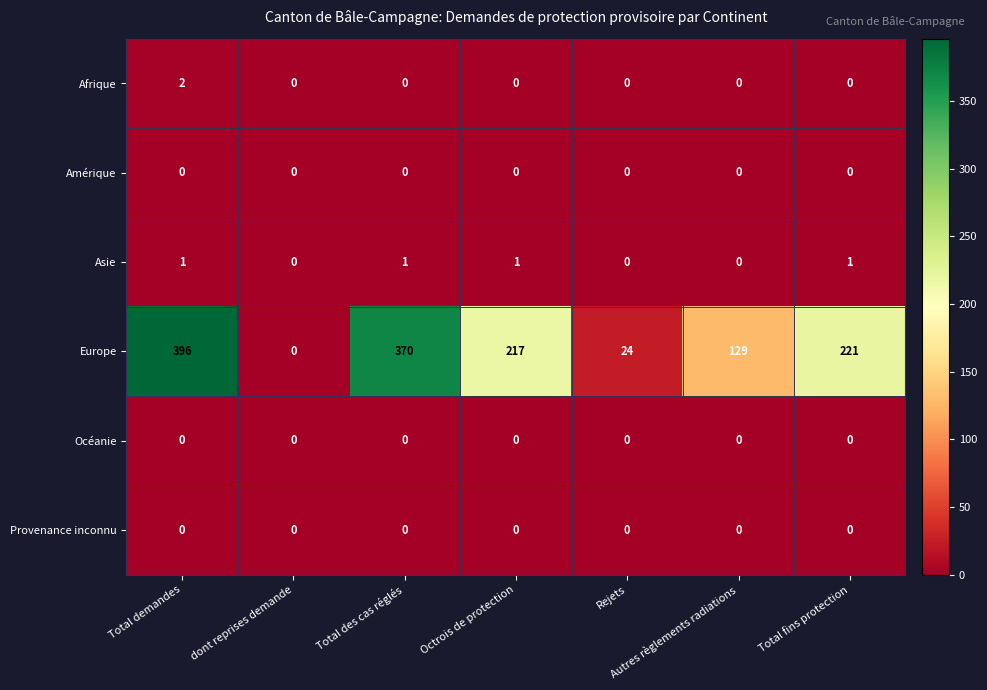

How many positive values does the Europe series have?

6